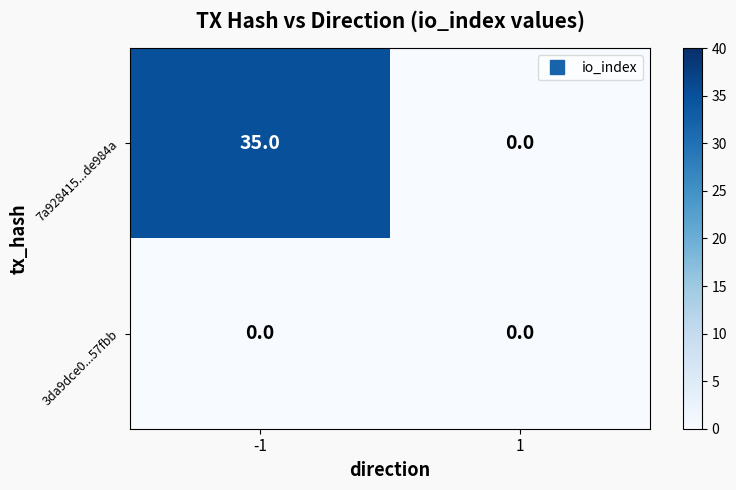

At -1, list the series in order from largest to smallest.

7a928415...de984a, 3da9dce0...57fbb